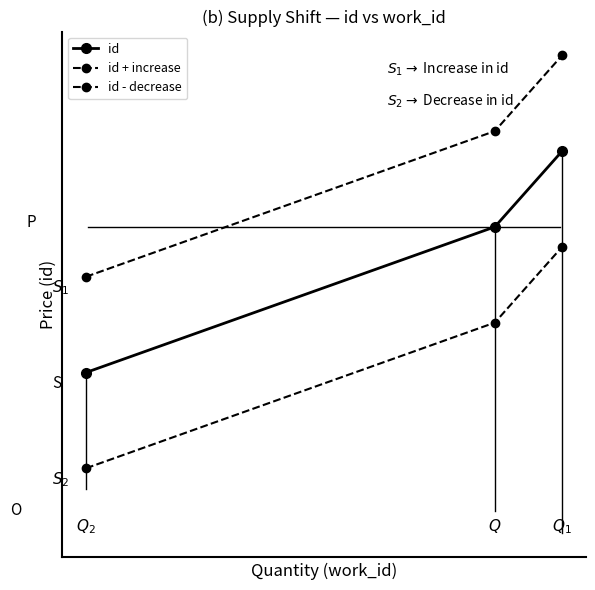

Rank the series by their average value, from highest to lowest.

id + increase, id, id - decrease